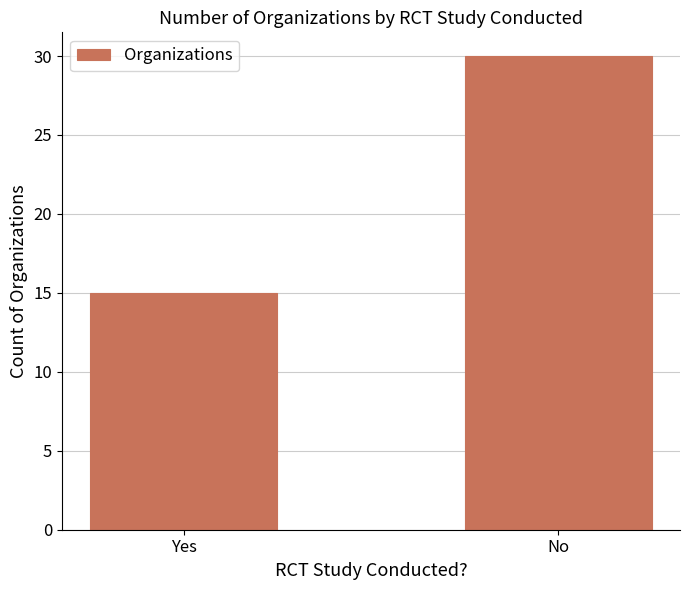

What is the label of the 1st bar from the right?

No